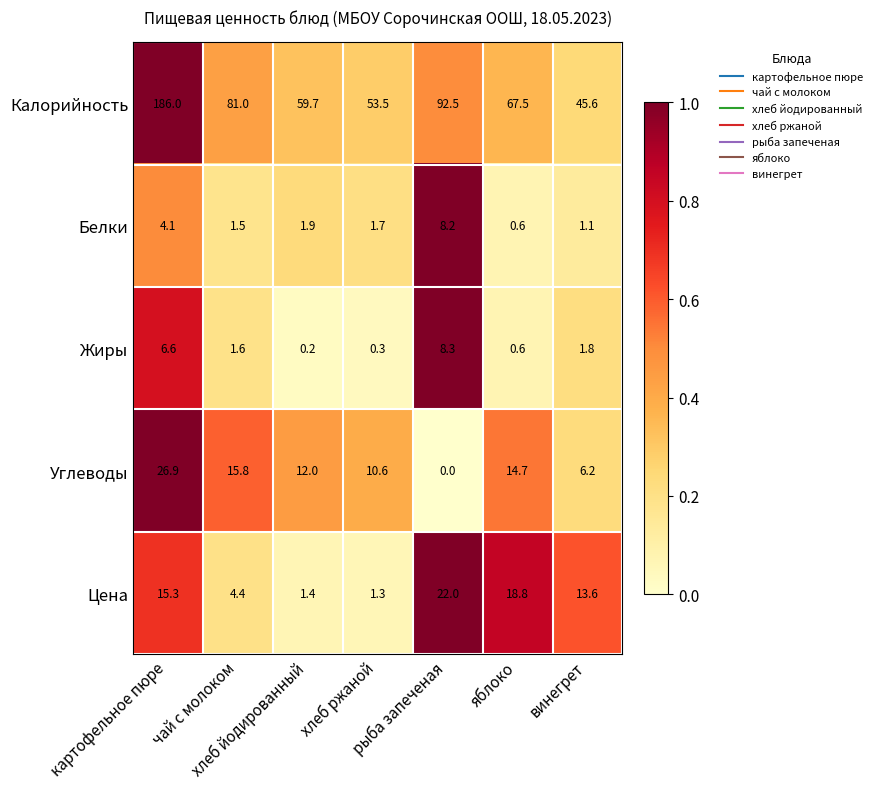

What is the maximum value shown in the chart?

186.0